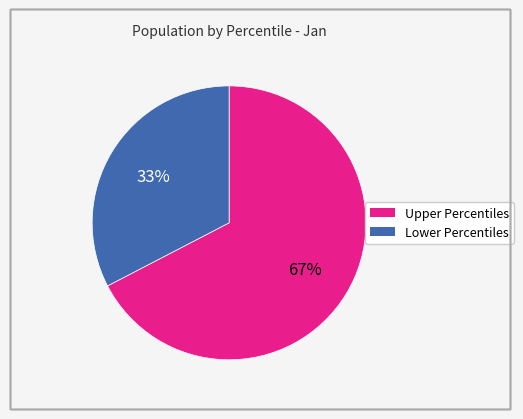

Is there any slice that represents more than half of the pie?

Yes